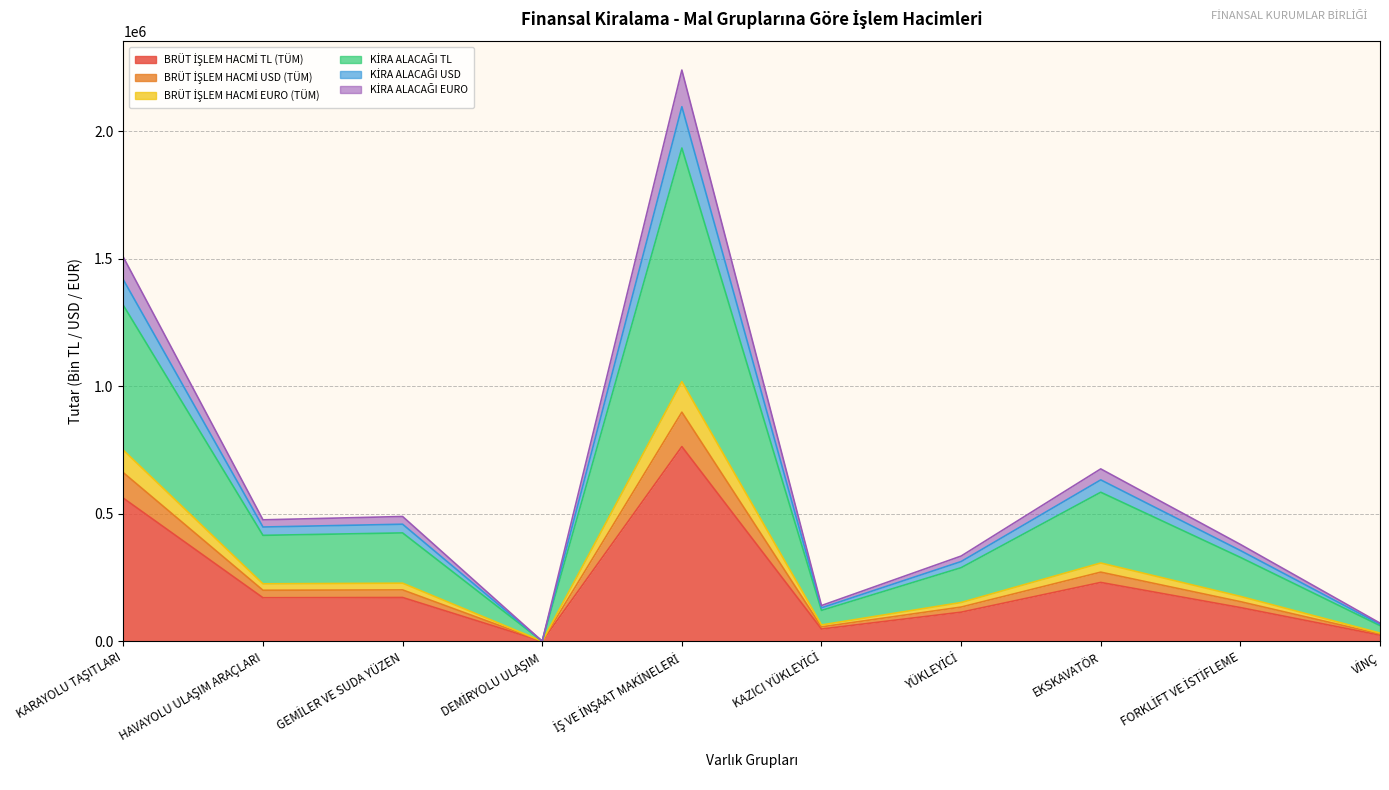

True or false: BRÜT İŞLEM HACMİ USD (TÜM) and KİRA ALACAĞI TL cross at least once.

False